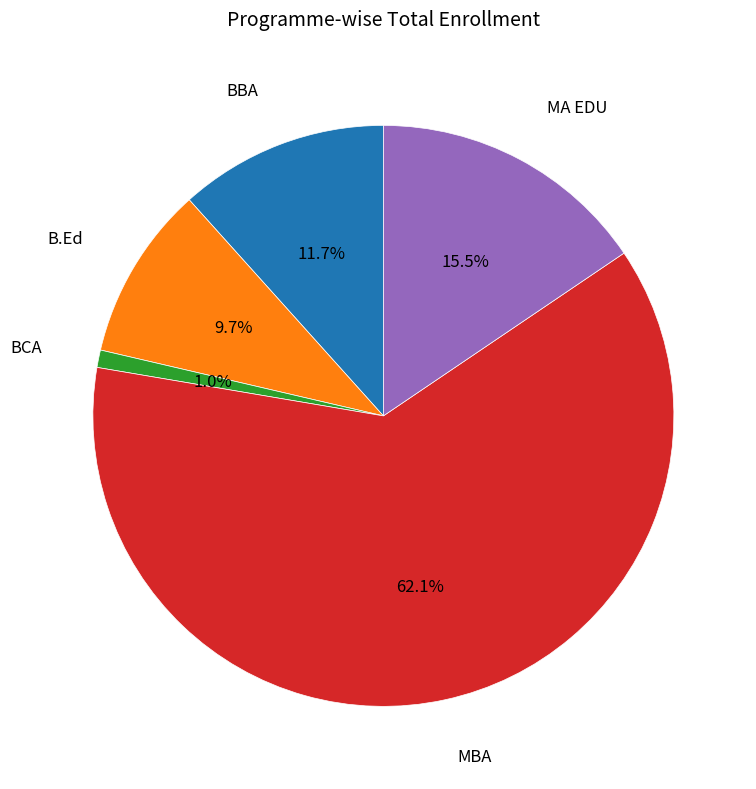

Is there a majority slice in this chart?

Yes